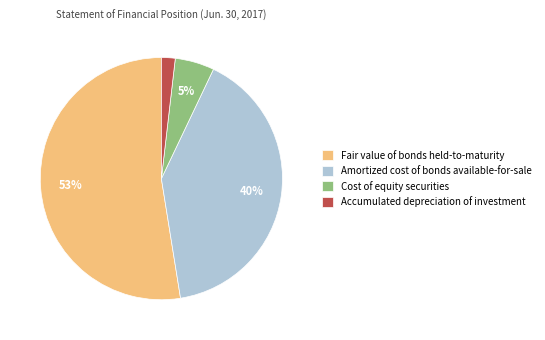

Is the sum of Fair value of bonds held-to-maturity and Accumulated depreciation of investment greater than half?

Yes